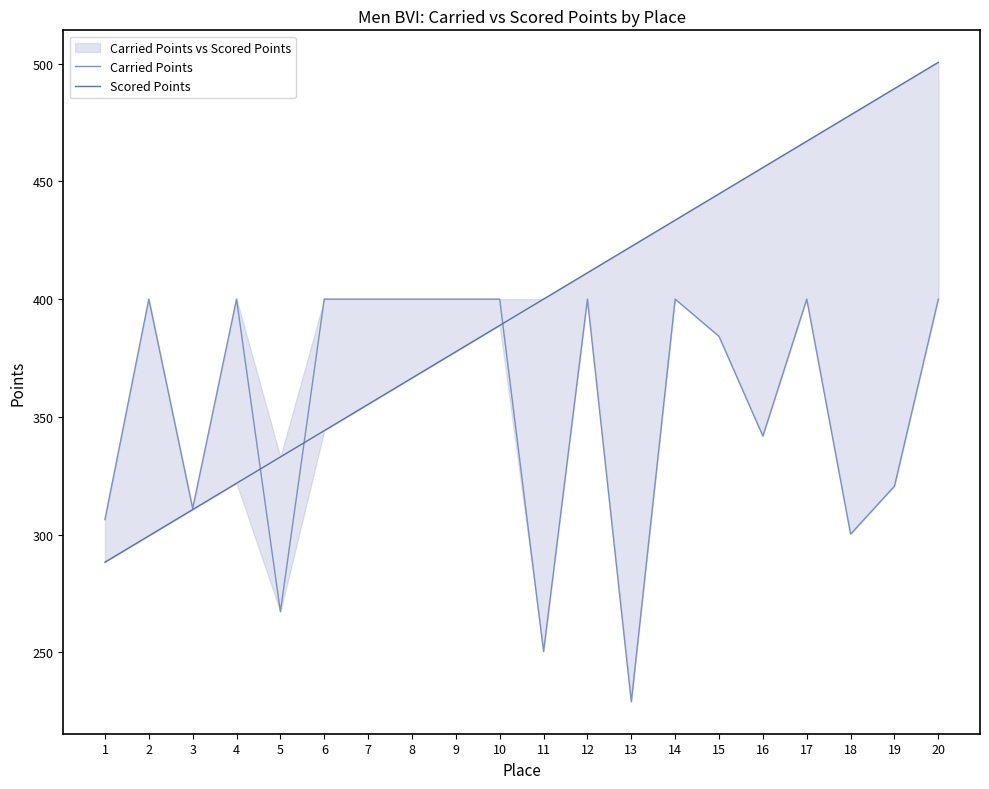

What is the lowest value of the Carried Points series?

229.1